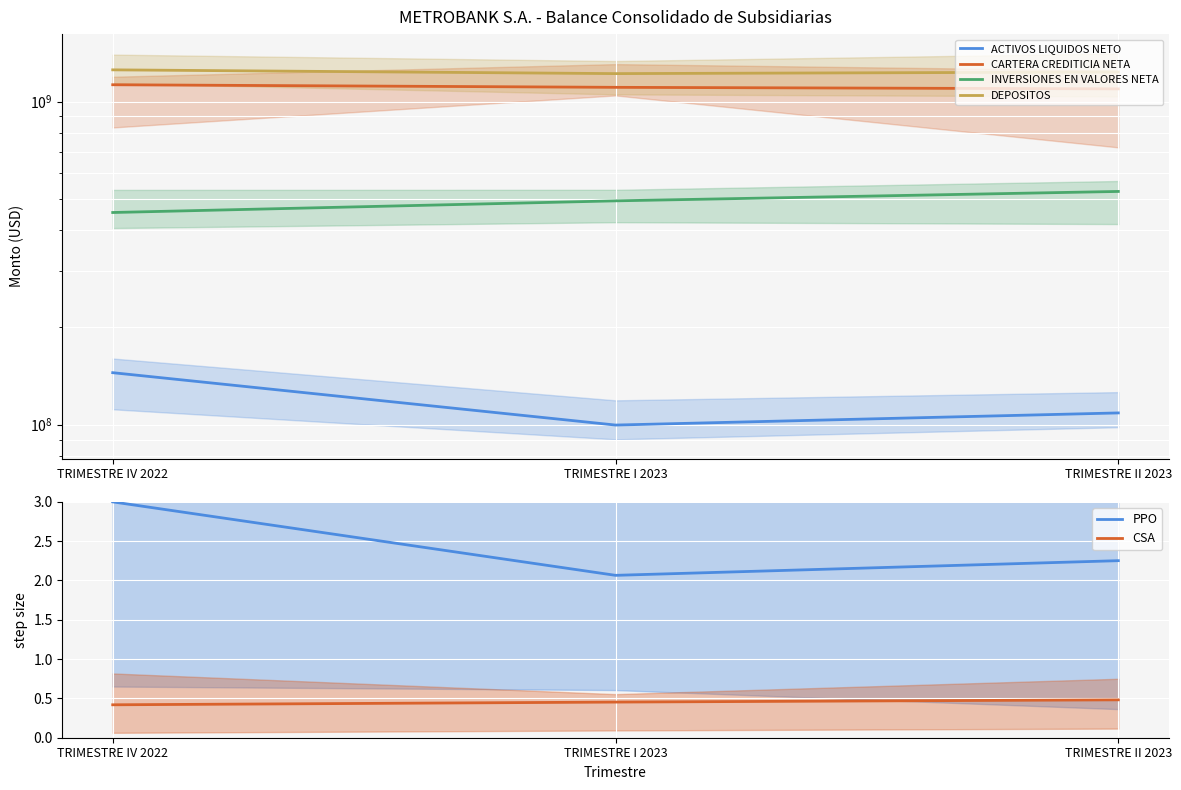

What is the difference between the PPO values at TRIMESTRE I 2023 and TRIMESTRE II 2023?

0.2